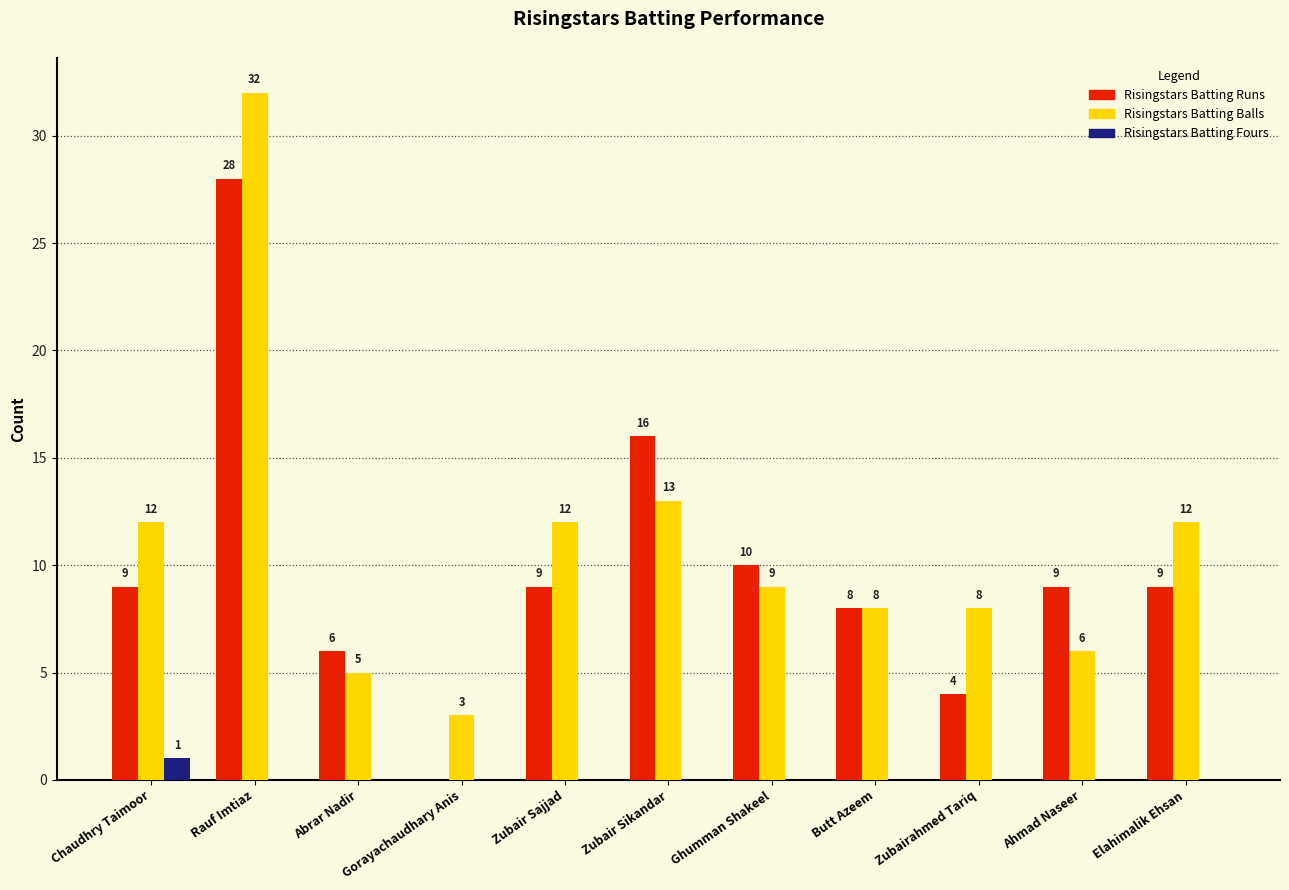

What is the greatest value displayed?

32